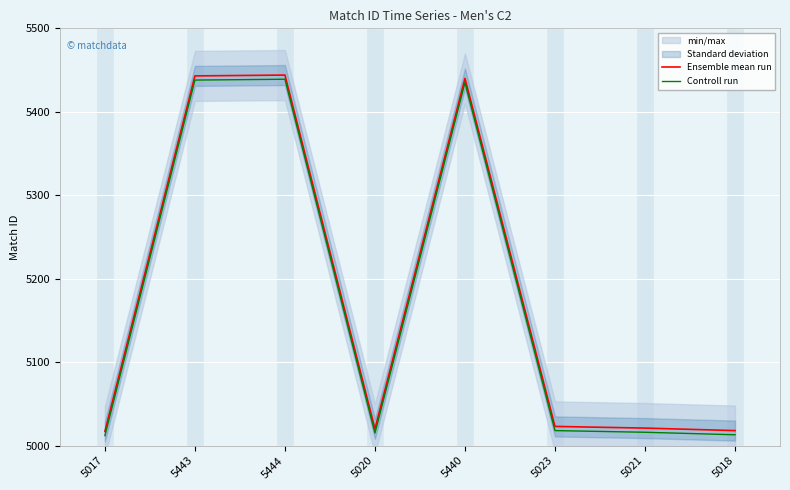

What is the total value across all series at 5443?

10881